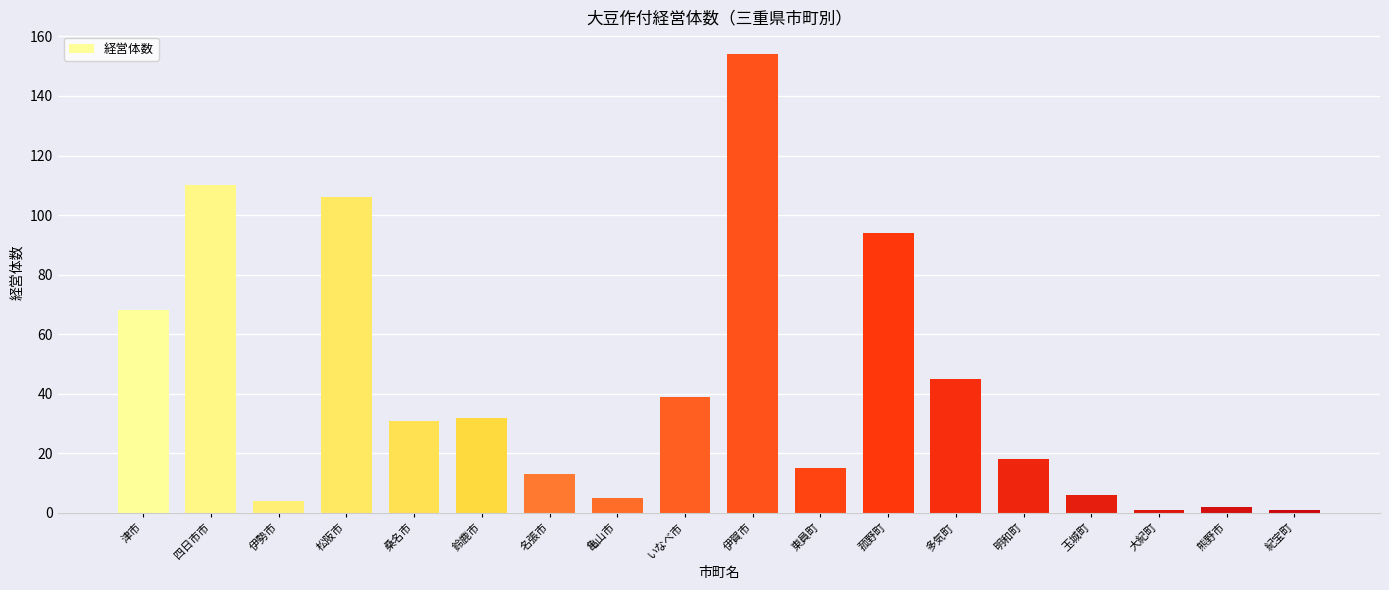

What value does the data have at 名張市, to the nearest 10?

10